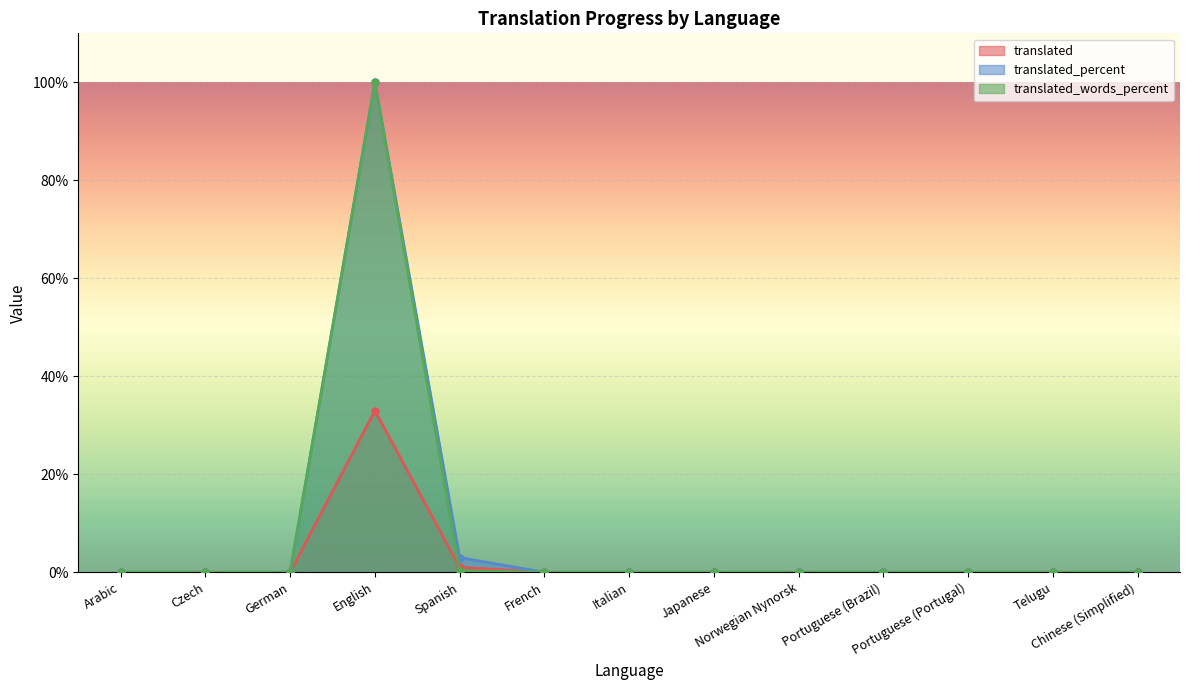

Is it true that translated_words_percent equals 100.0 at English?

True